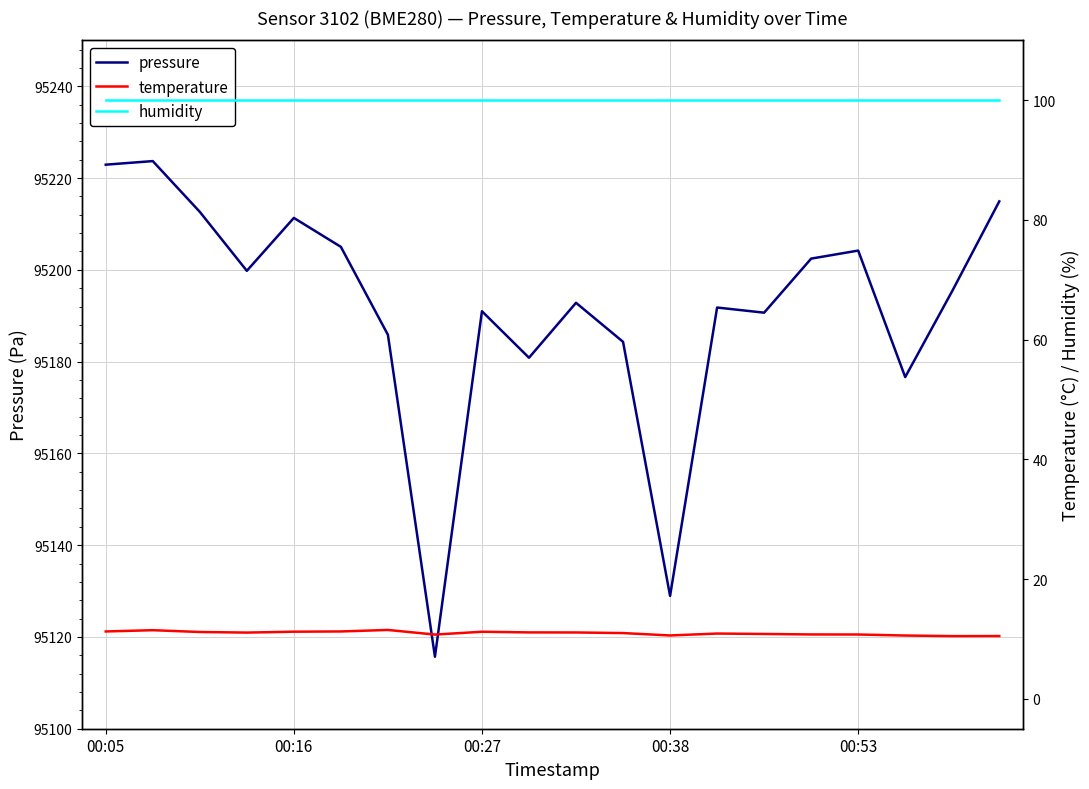

What is the sum of the humidity values at 7 and 5?

200.0